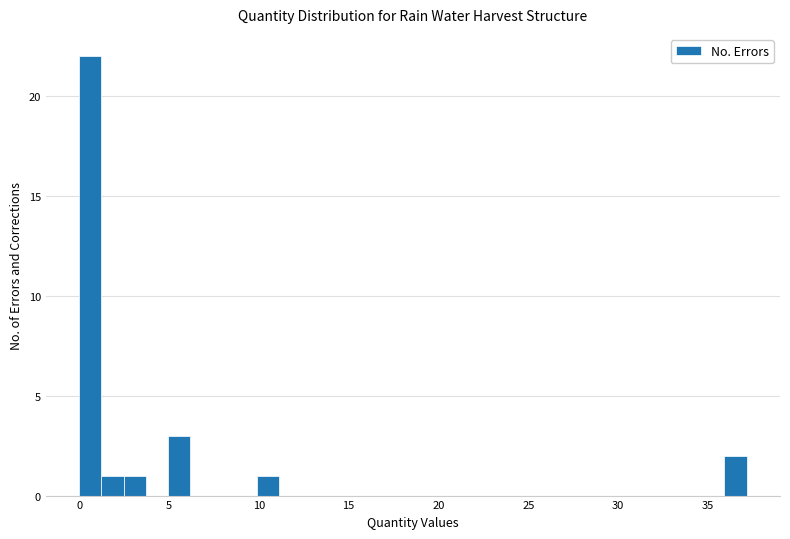

Read against the x-axis, roughly where is the centre of the tallest bar?

0.5